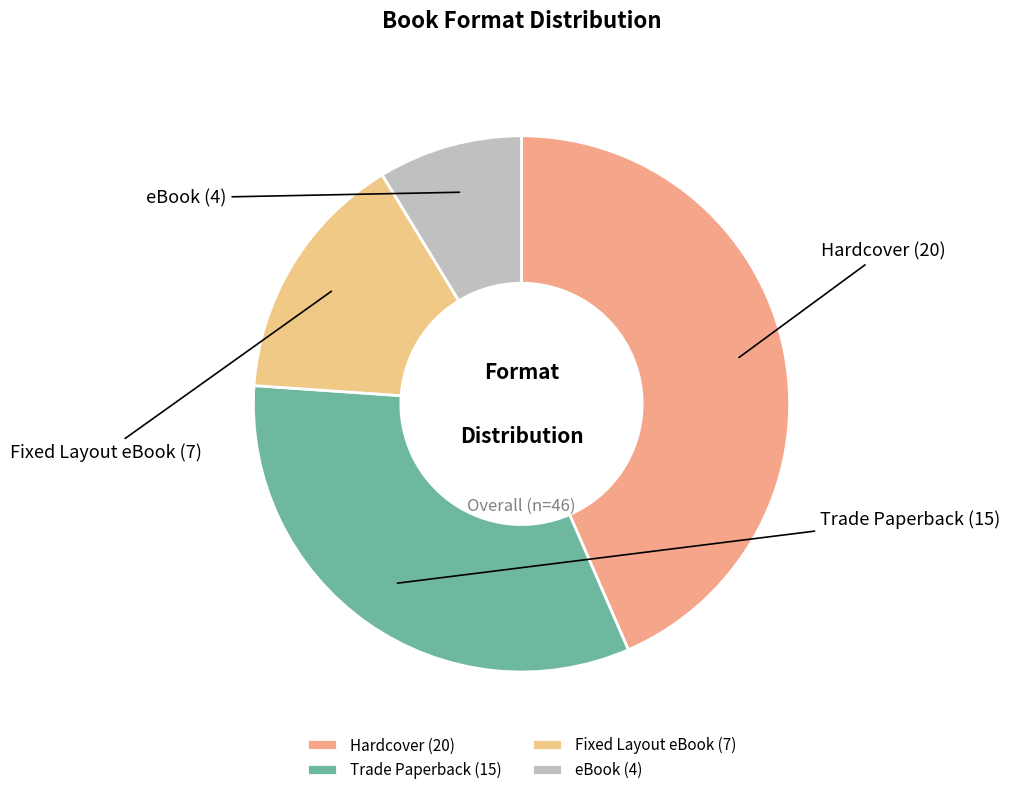

What is the largest slice in the pie chart?

Hardcover